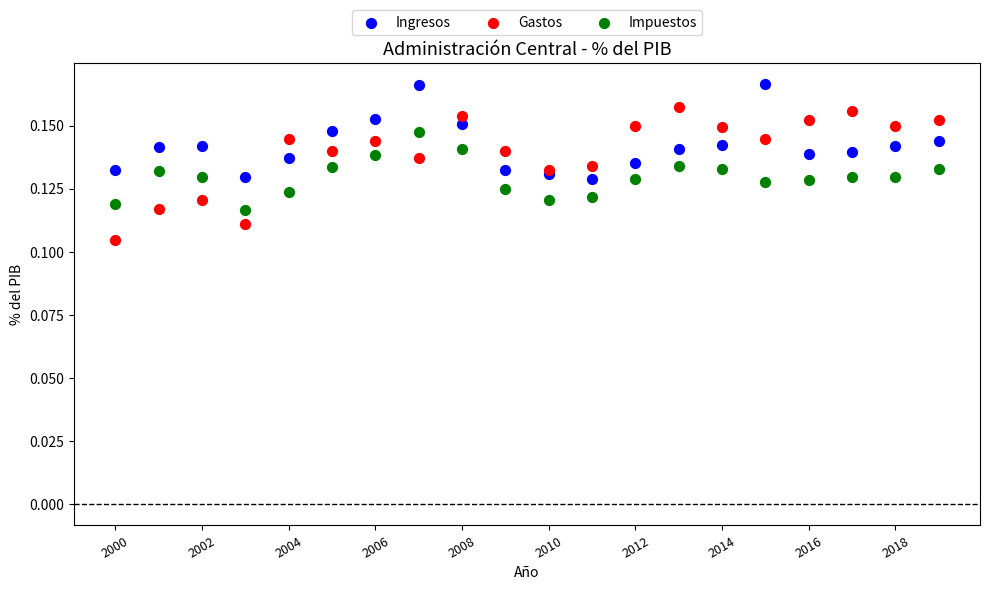

Which series has the widest spread of Y values?

Gastos